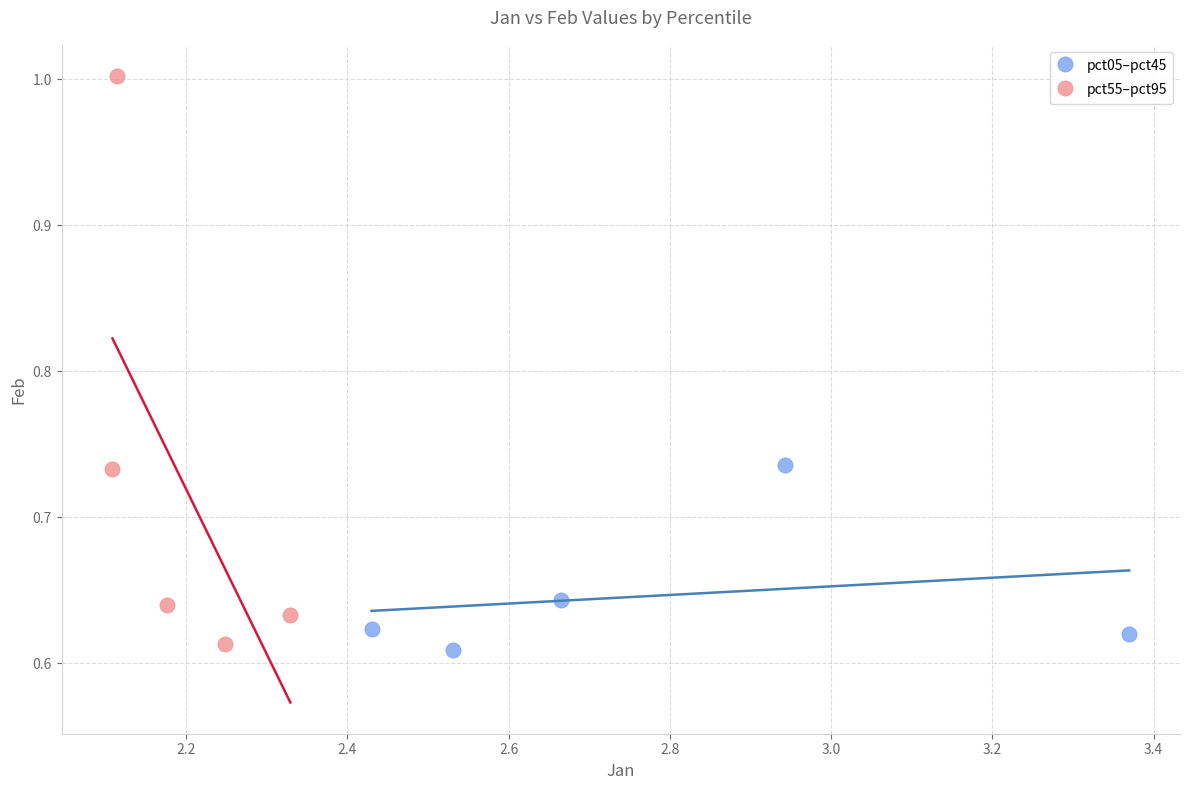

Which series has the widest spread of Y values?

pct55–pct95